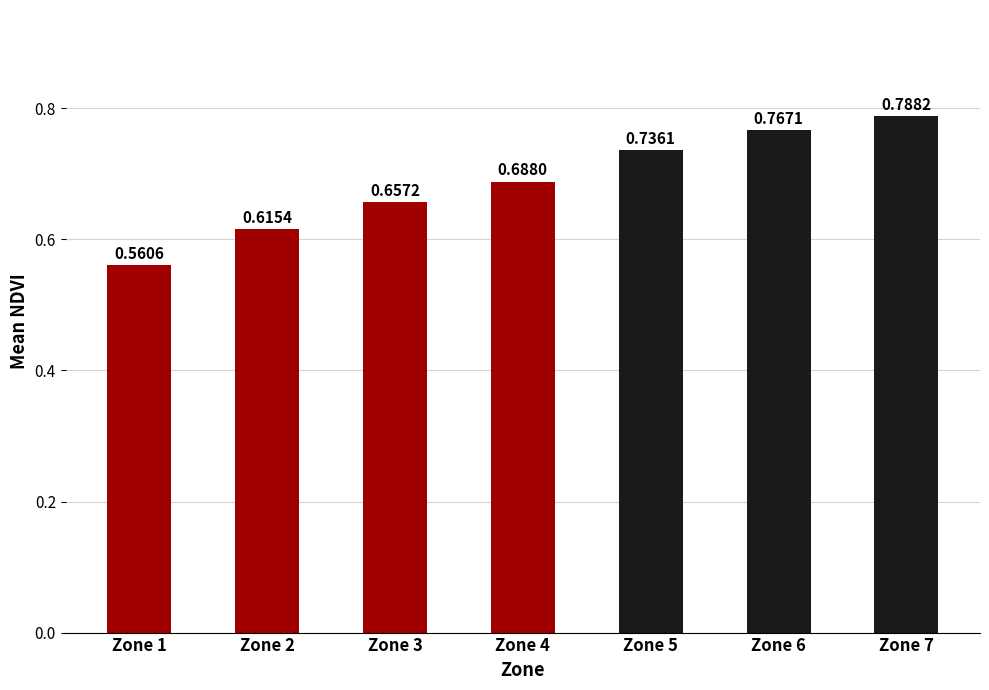

What is the sum of the values at Zone 5 and Zone 4?

1.4